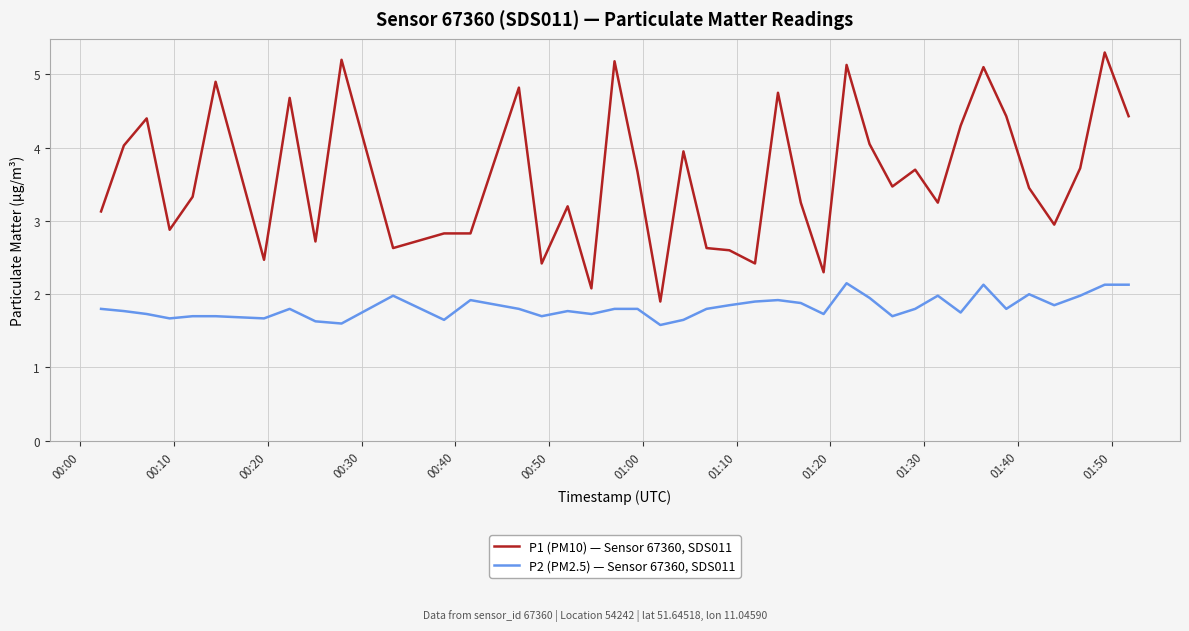

What is the minimum value shown in the chart?

1.6